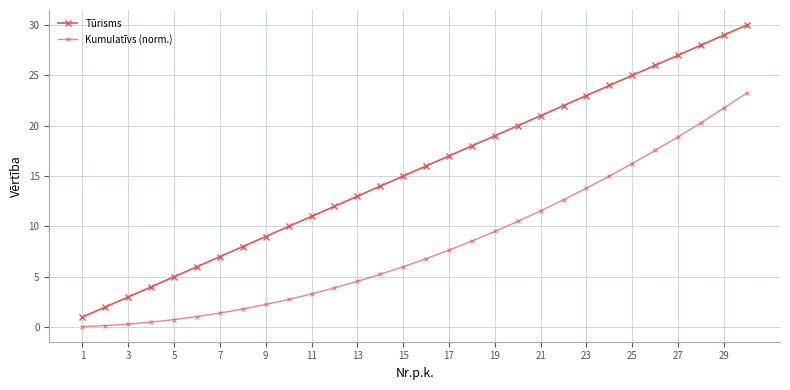

How many categories are shown in the chart?

30